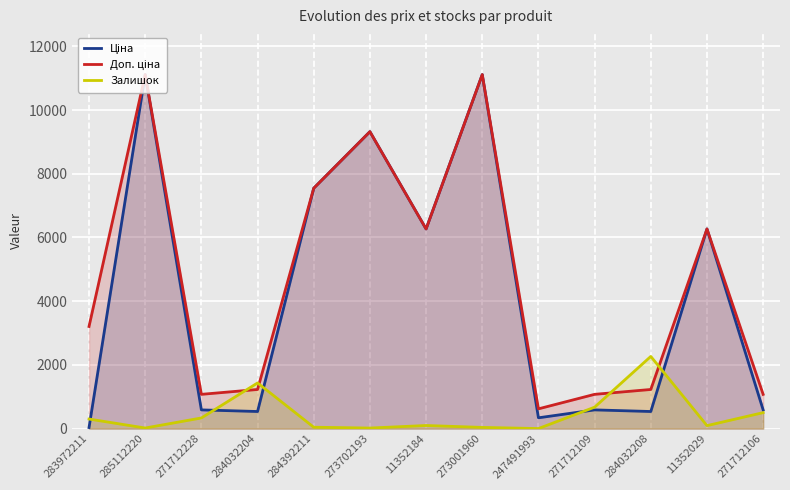

What is the difference between the second highest and second lowest values in the Доп. ціна series?

10039.1